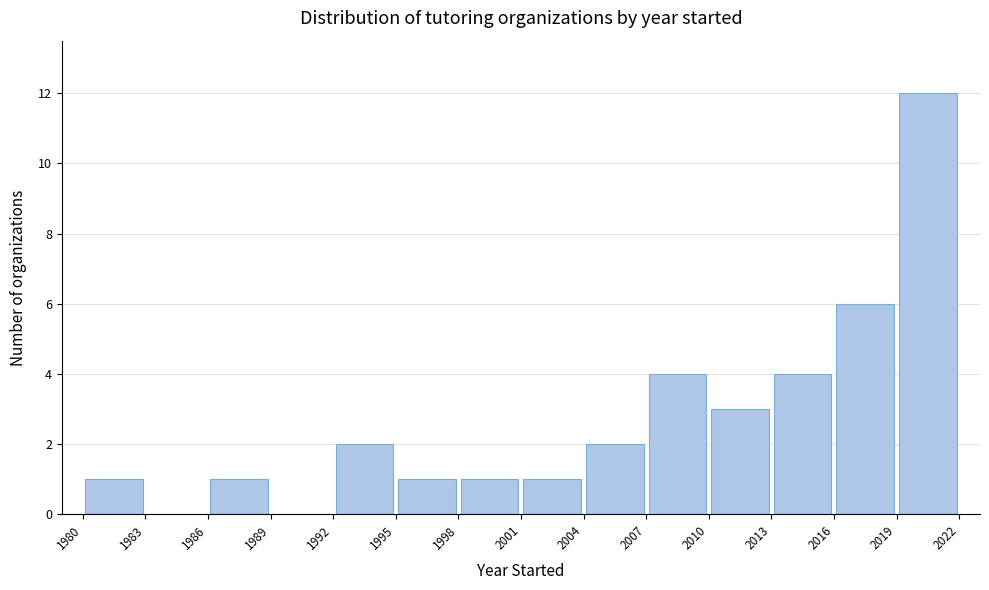

Over which range of the x-axis is the bar tallest?

2019 to 2022